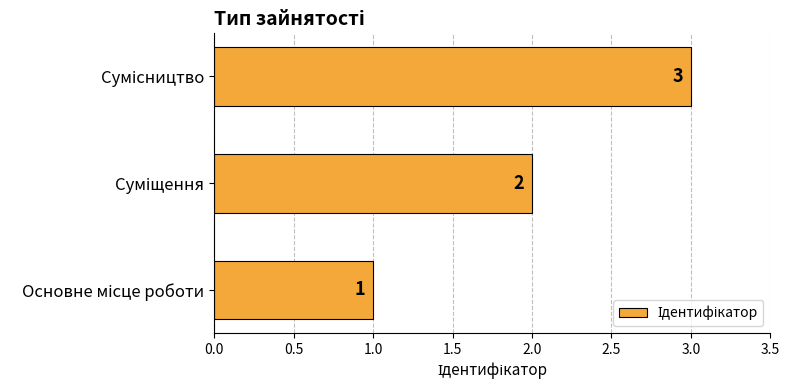

What is the sum of all values?

6